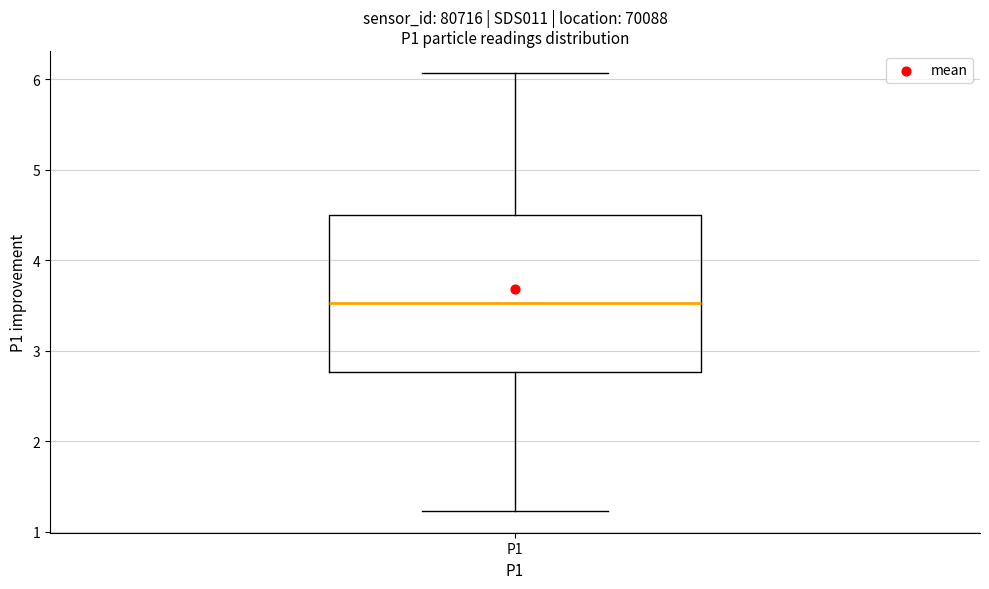

Where does the upper whisker of the box for P1 end on the y-axis? The values are not printed on the chart, so give them approximately, as read against the axis.

6.1